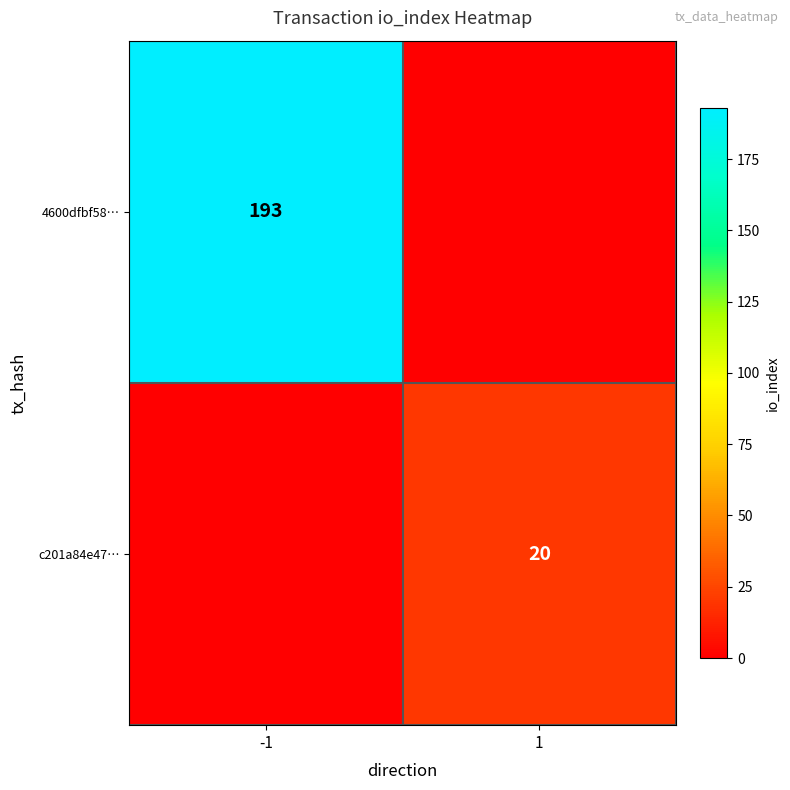

True or false: 4600dfbf58… has a value of 61 at -1.

False